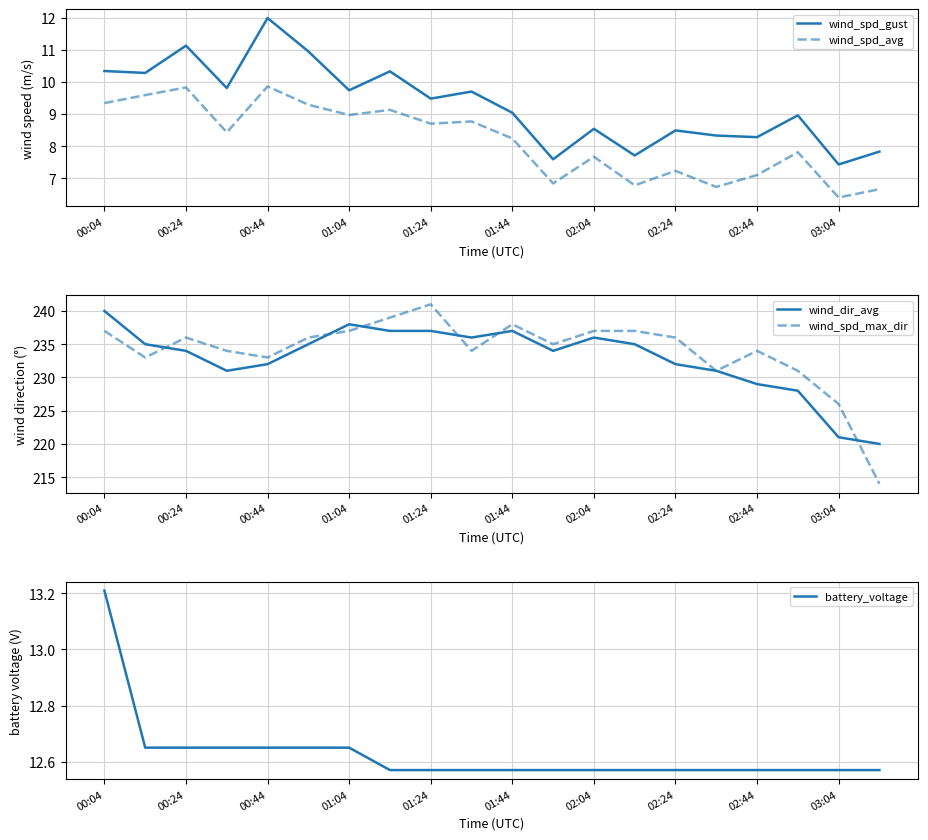

What is the maximum value for wind_spd_avg?

9.9